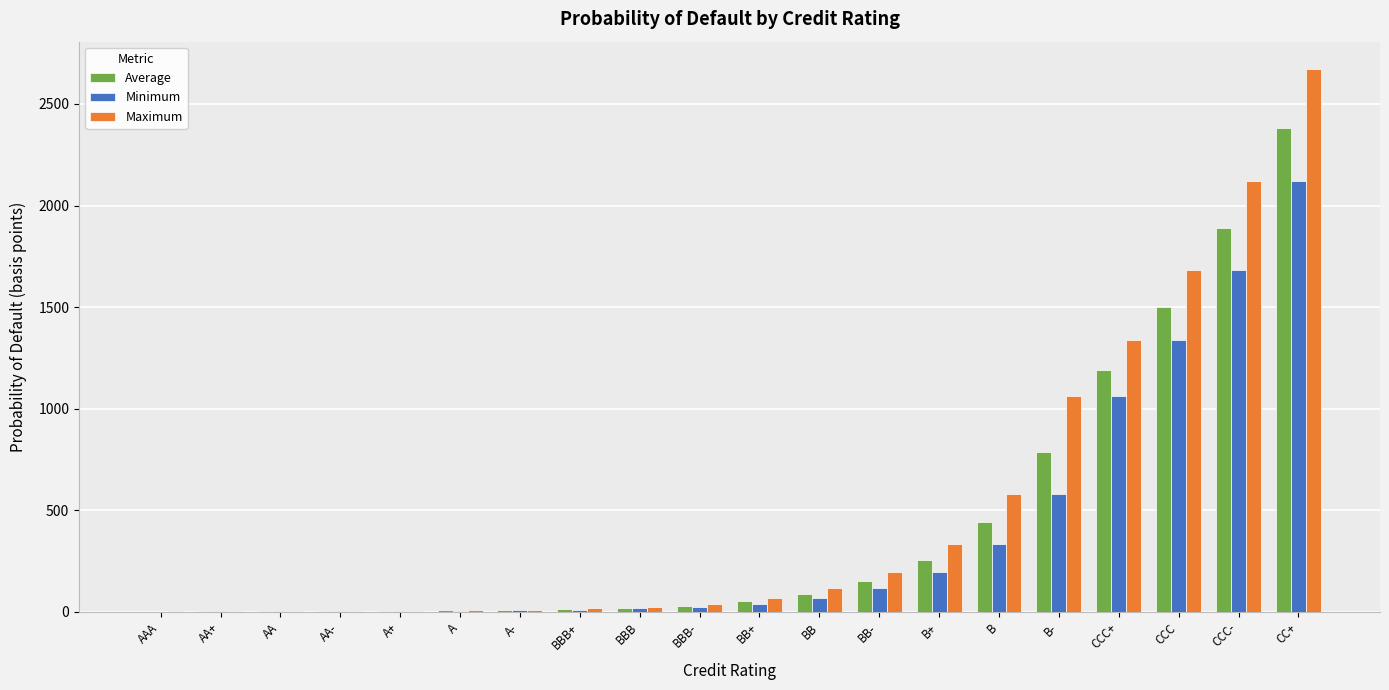

The Maximum series shows 116 at BB. True or false?

True